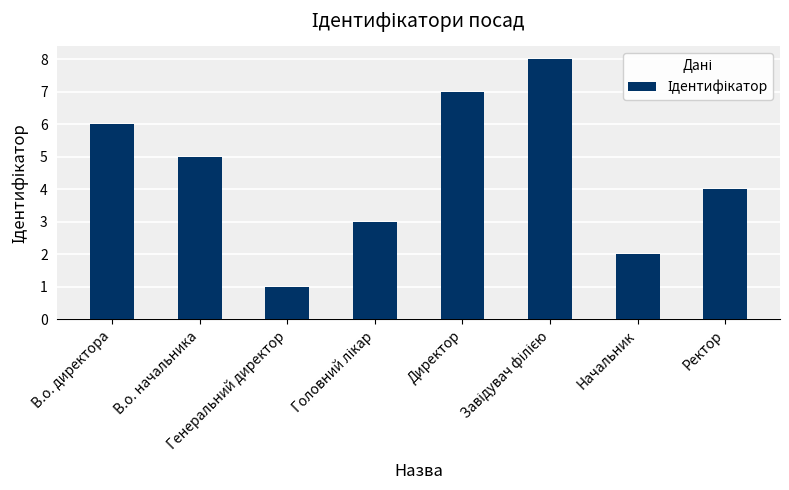

What is the greatest value displayed?

8